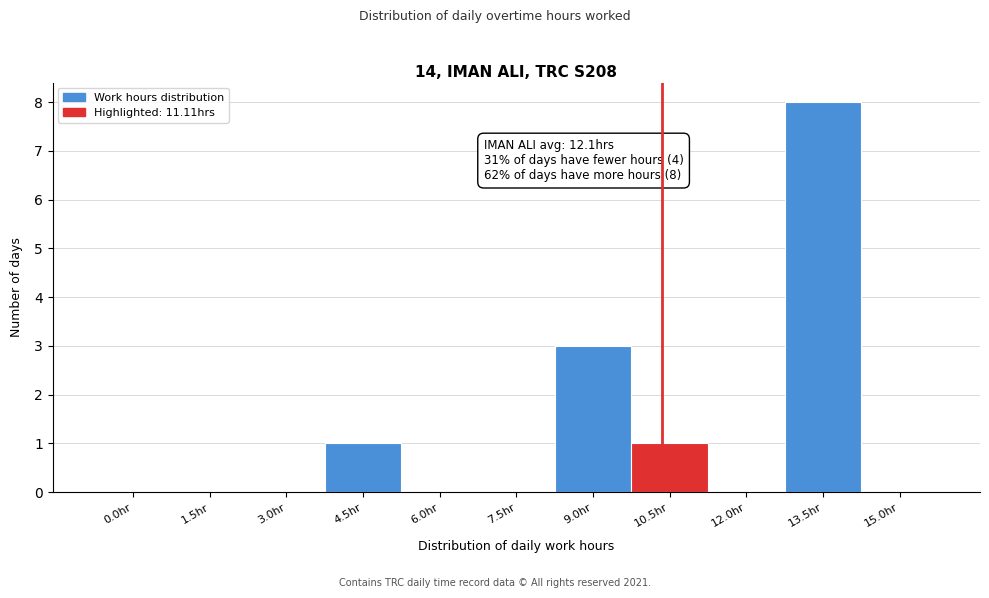

Reading left to right, transcribe all the data shown in this chart.

0.0hr=0	1.5hr=0	3.0hr=0	4.5hr=1	6.0hr=0	7.5hr=0	9.0hr=3	10.5hr=1	12.0hr=0	13.5hr=8	15.0hr=0